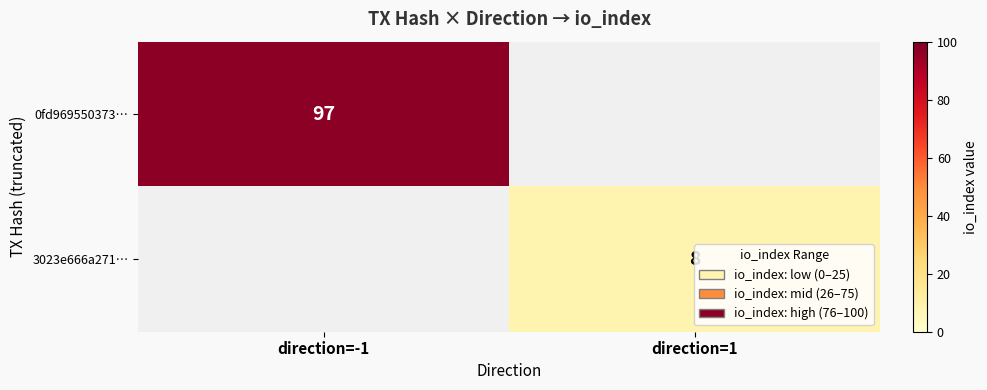

Is it true that 0fd969550373… equals 97 at direction=-1?

True